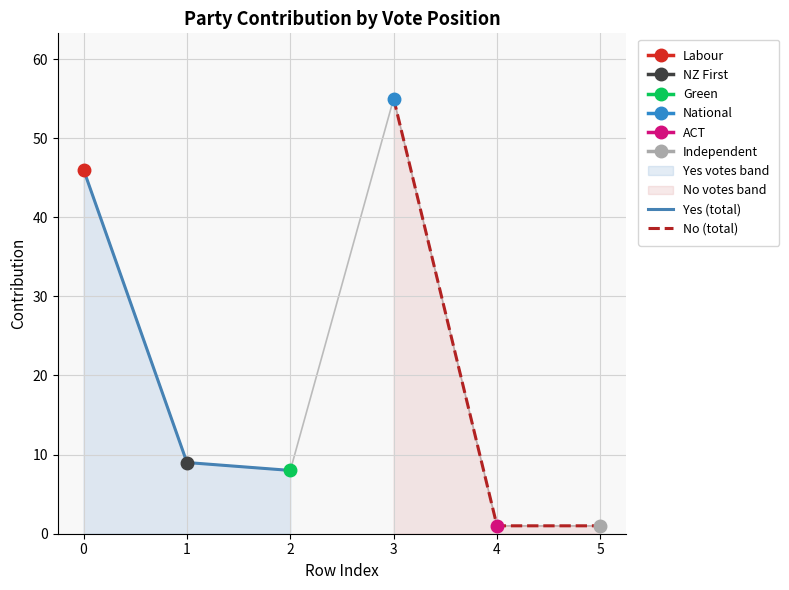

True or false: Yes (total) has a value of 9 at 1.

True